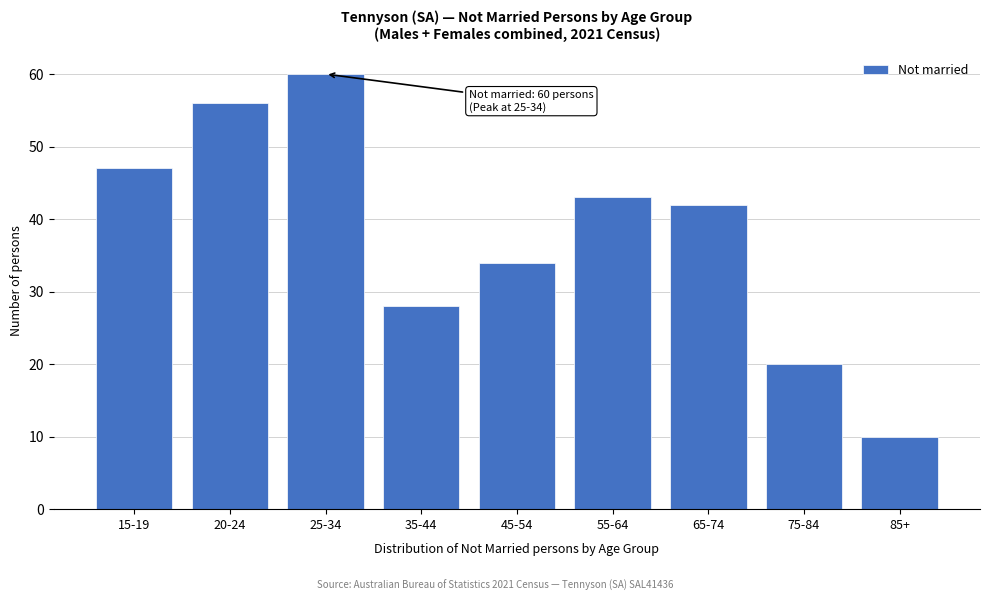

Reading left to right, extract all data points from this chart.

47	56	60	28	34	43	42	20	10